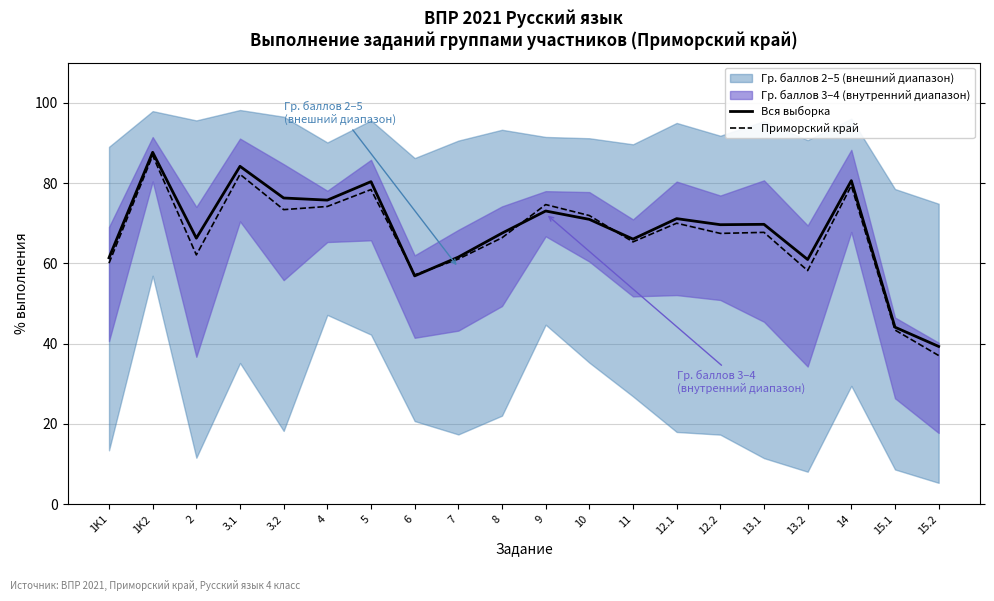

What value does the Вся выборка series have at 9?

73.0